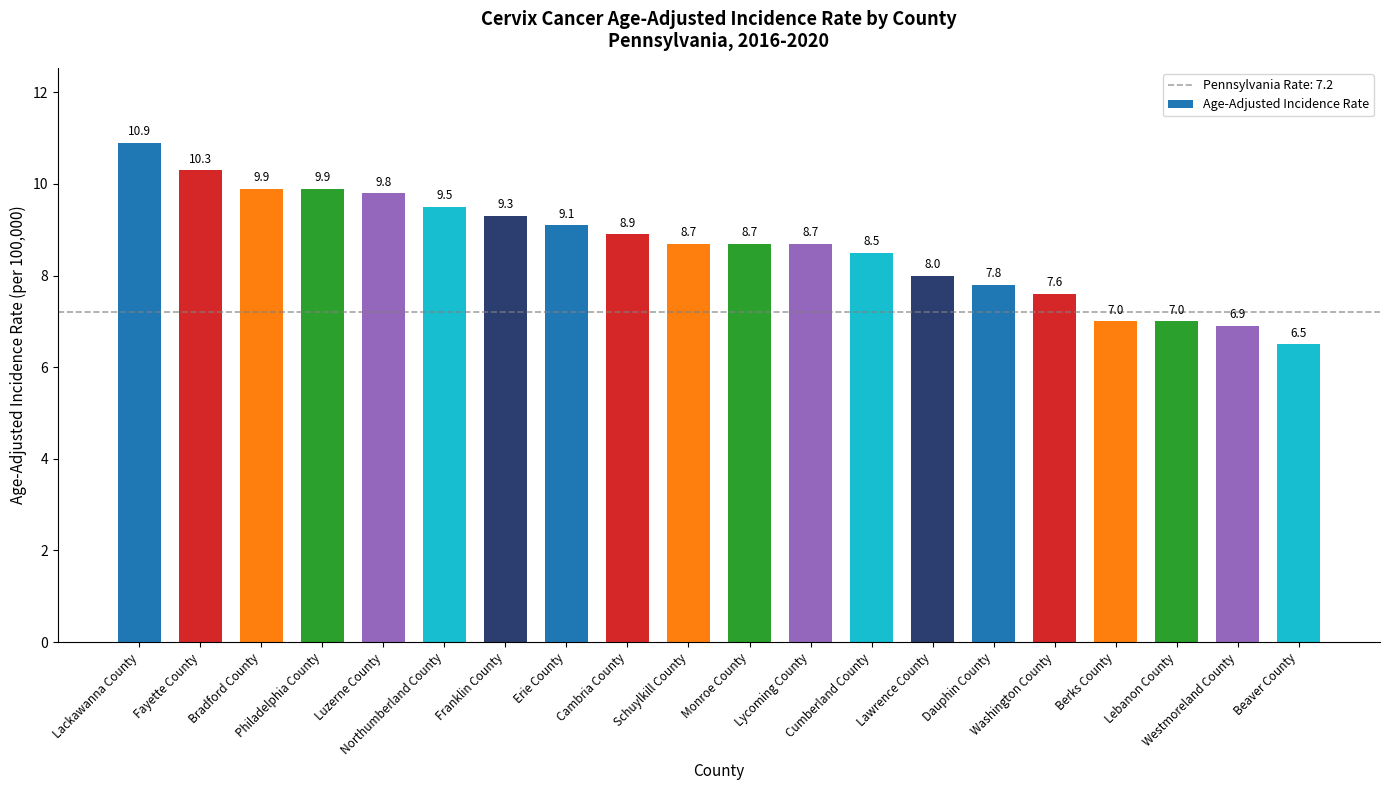

Reading left to right, extract all data points from this chart.

10.9	10.3	9.9	9.9	9.8	9.5	9.3	9.1	8.9	8.7	8.7	8.7	8.5	8.0	7.8	7.6	7.0	7.0	6.9	6.5